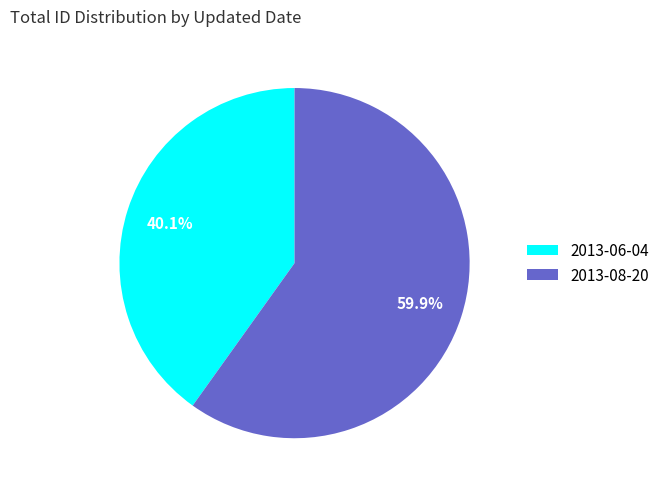

Which has a higher value, 2013-08-20 or 2013-06-04?

2013-08-20